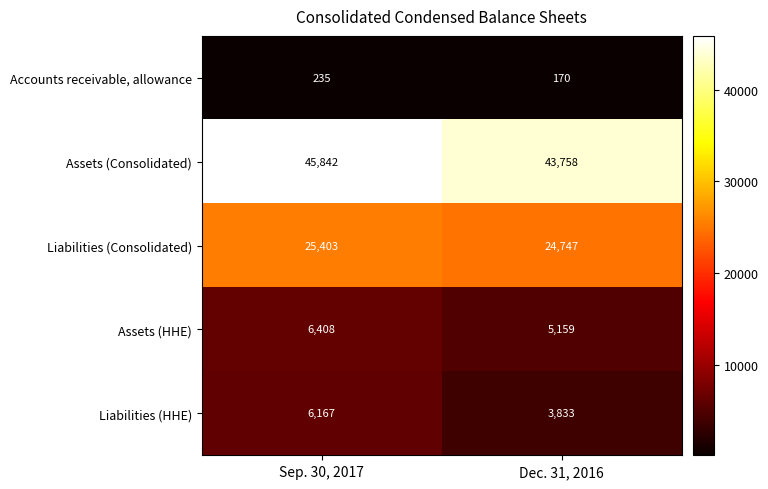

Which label corresponds to the smallest value in the chart?

Dec. 31, 2016